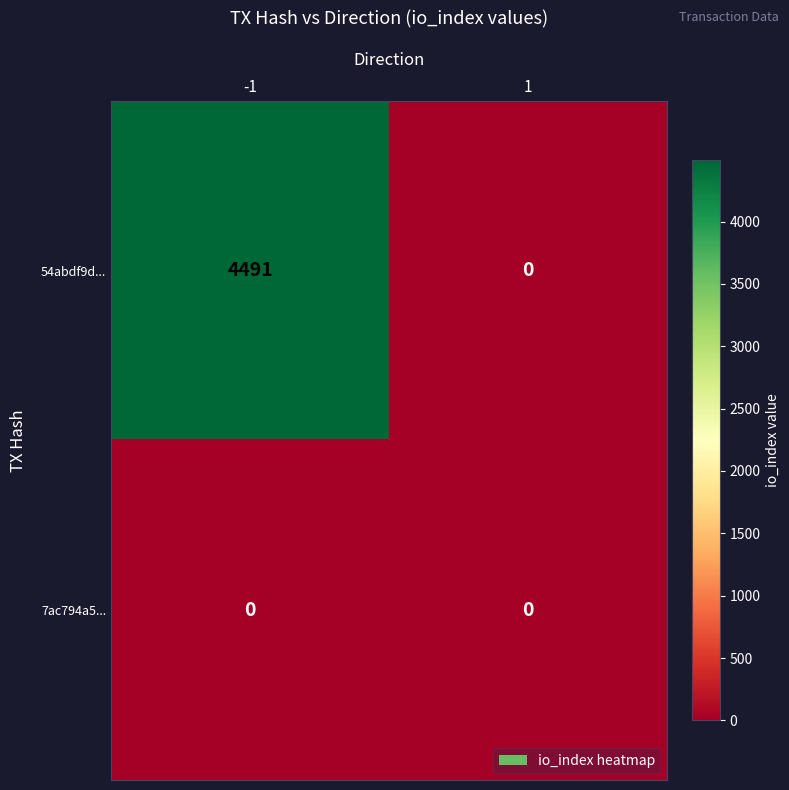

What is the highest value of the 54abdf9d... series?

4491